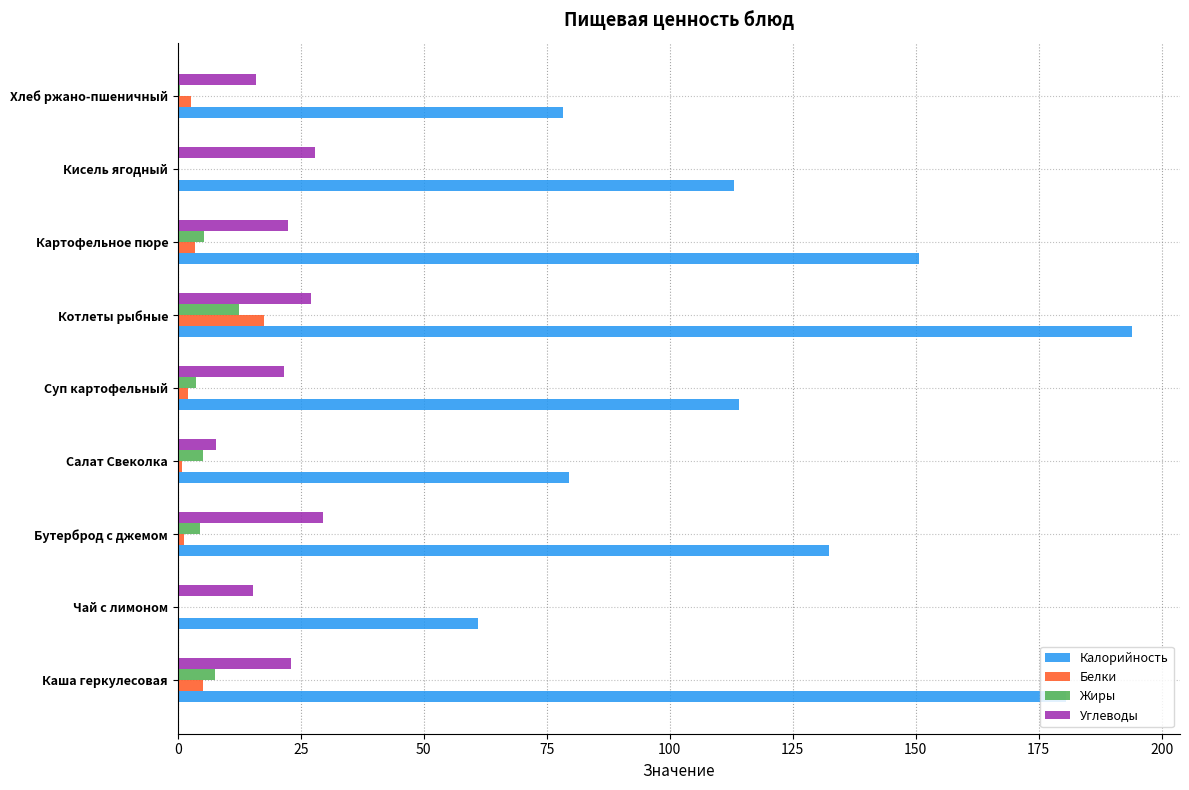

Count the number of categories in the chart.

9